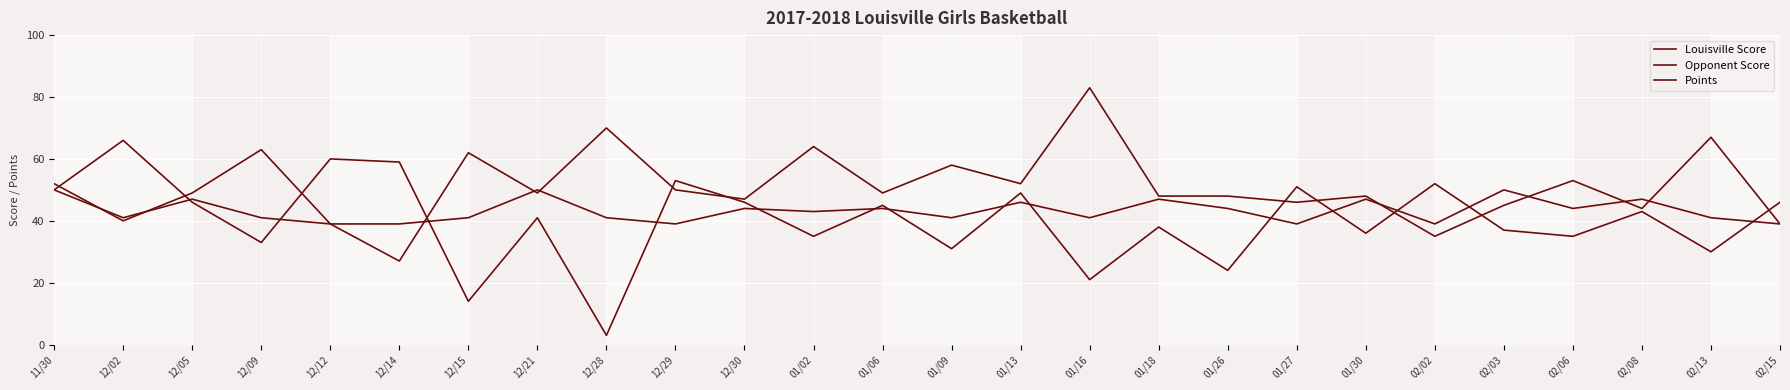

How many interior local peaks does the Points series have?

9